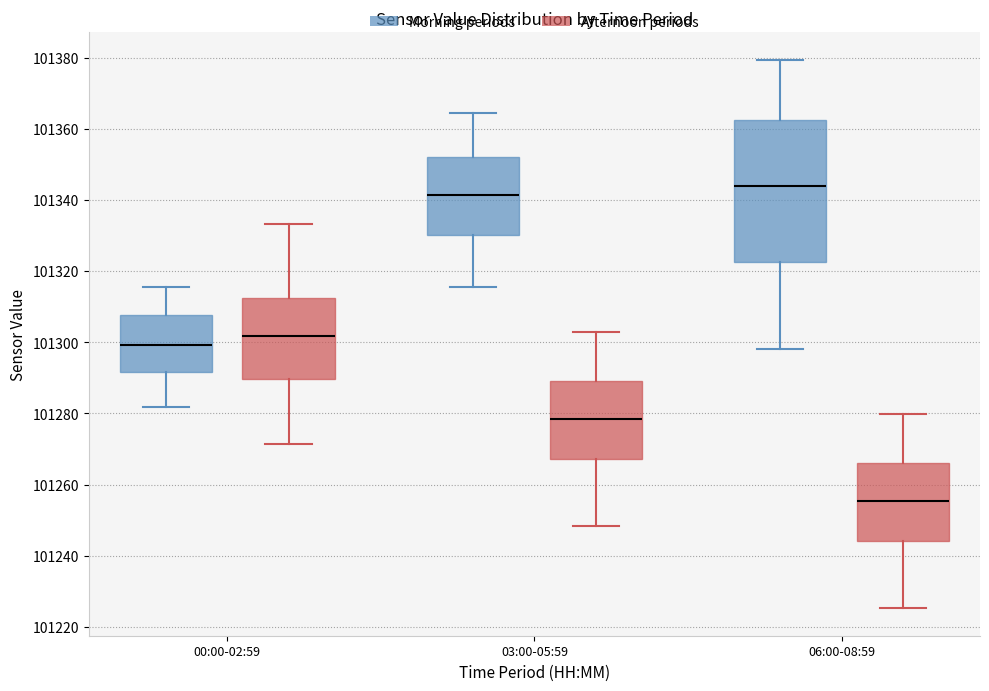

Which box has the lowest median line?

06:00-08:59 (Afternoon periods)